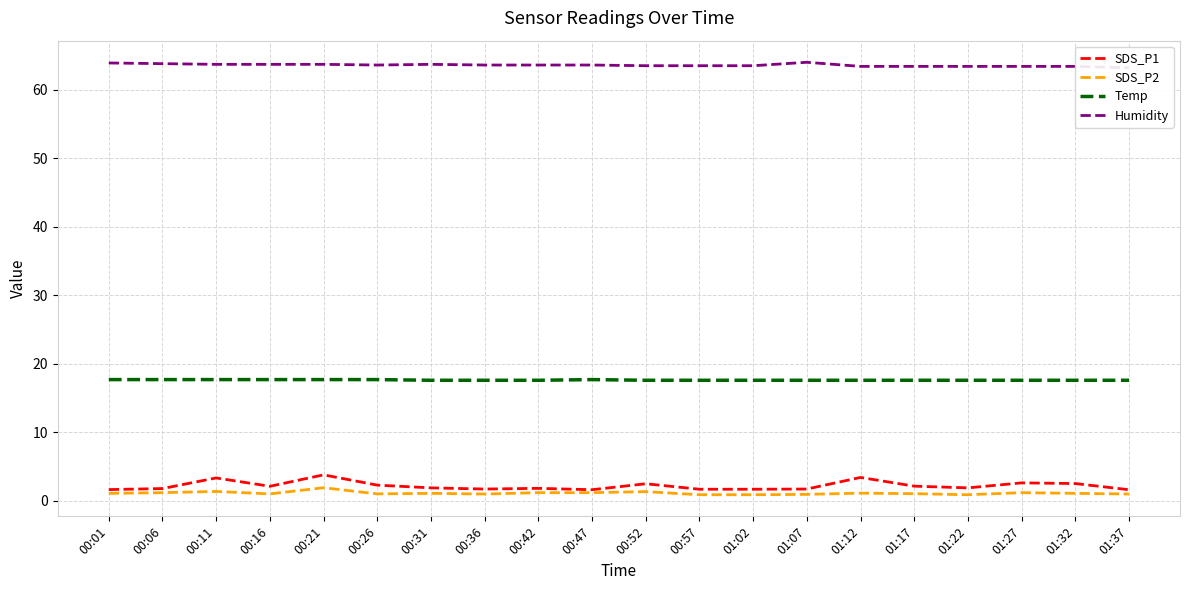

How many distinct data groups are displayed?

4